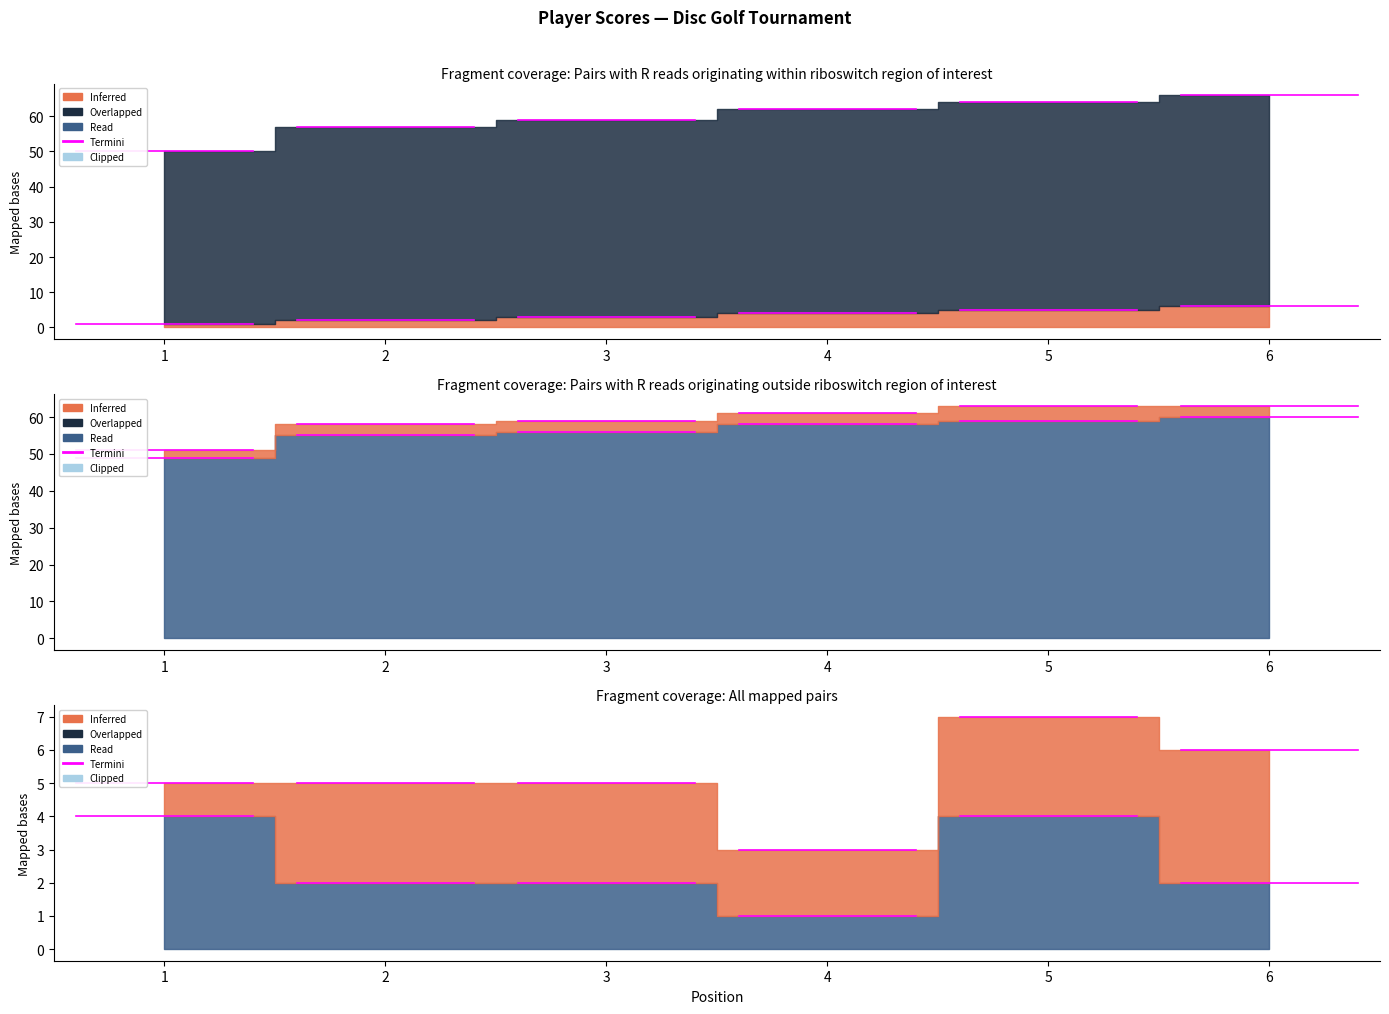

Reading right to left, what are all the values shown in this chart?

position_raw: 6=6	5=5	4=4	3=3	2=2	1=1
event_total_score: 6=60	5=59	4=58	3=56	2=55	1=49
round_total_score: 6=60	5=59	4=58	3=56	2=55	1=49
hole_1: 6=3	5=4	4=3	3=3	2=3	1=2
hole_3: 6=2	5=4	4=1	3=2	2=2	1=4
hole_27: 6=4	5=3	4=2	3=3	2=3	1=1